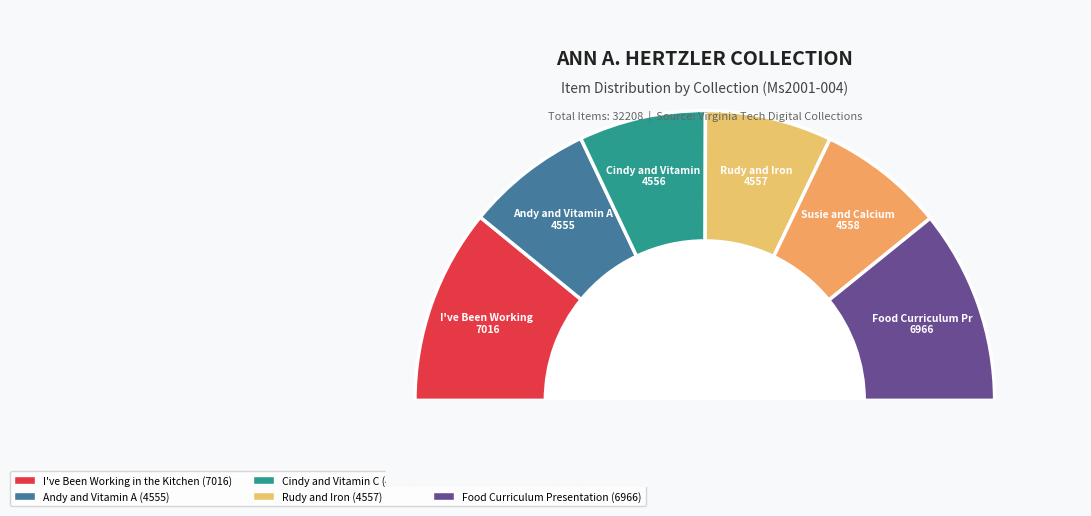

Do Cindy and
Vitamin C (4556) and Rudy and
Iron (4557) together represent more than half of the pie?

No